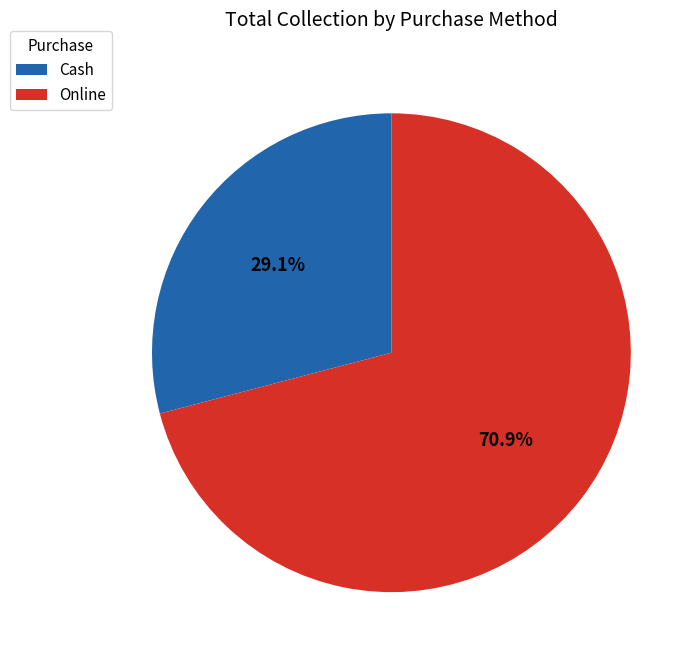

What percentage is the Online slice, to the nearest percent?

71%